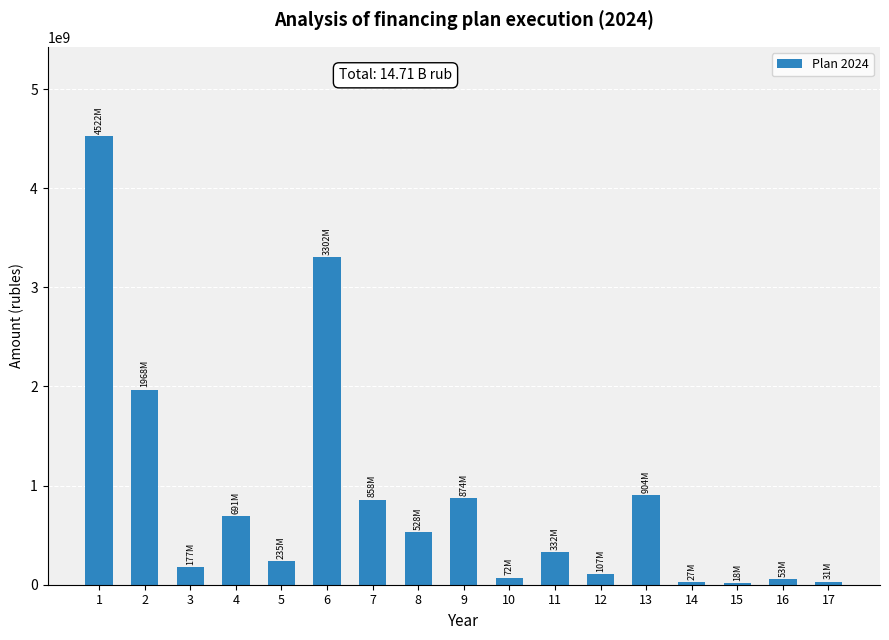

What is the smallest value displayed?

18341282.2